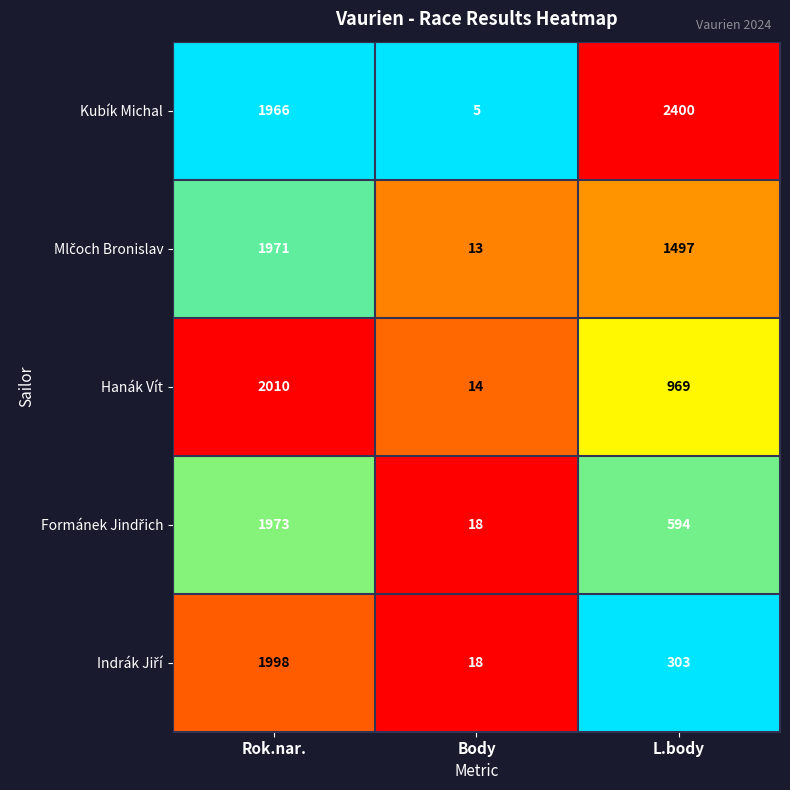

What is the smallest value displayed?

5